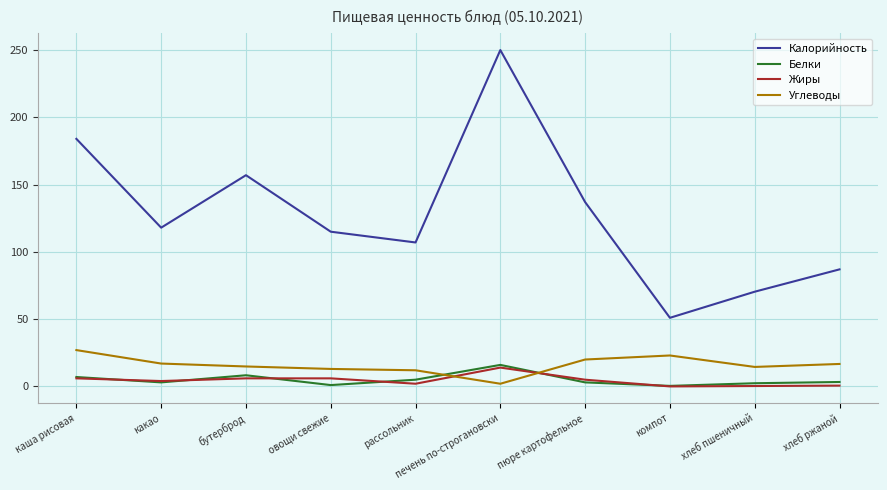

Is it true that Белки equals 3.0 at какао?

True